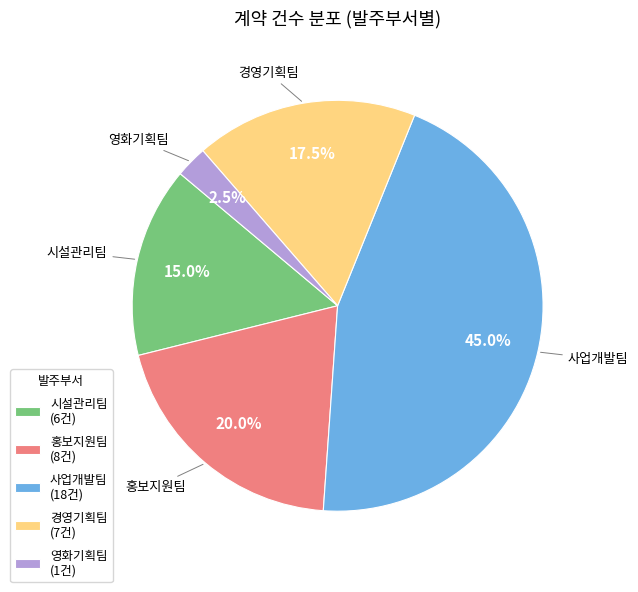

Which slice is the smallest?

영화기획팀